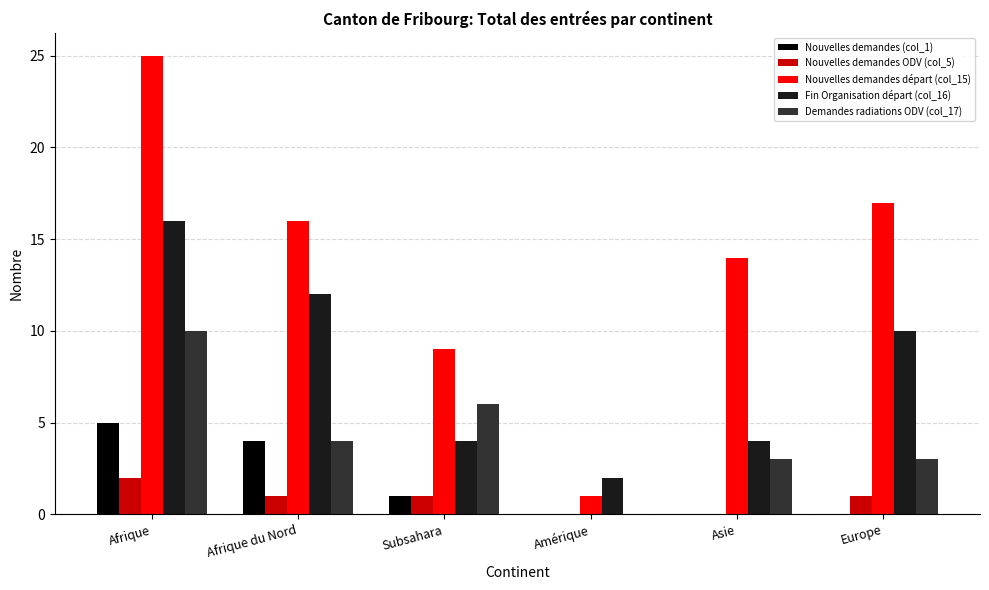

The value of Demandes radiations ODV (col_17) at Asie is 5. True or false?

False